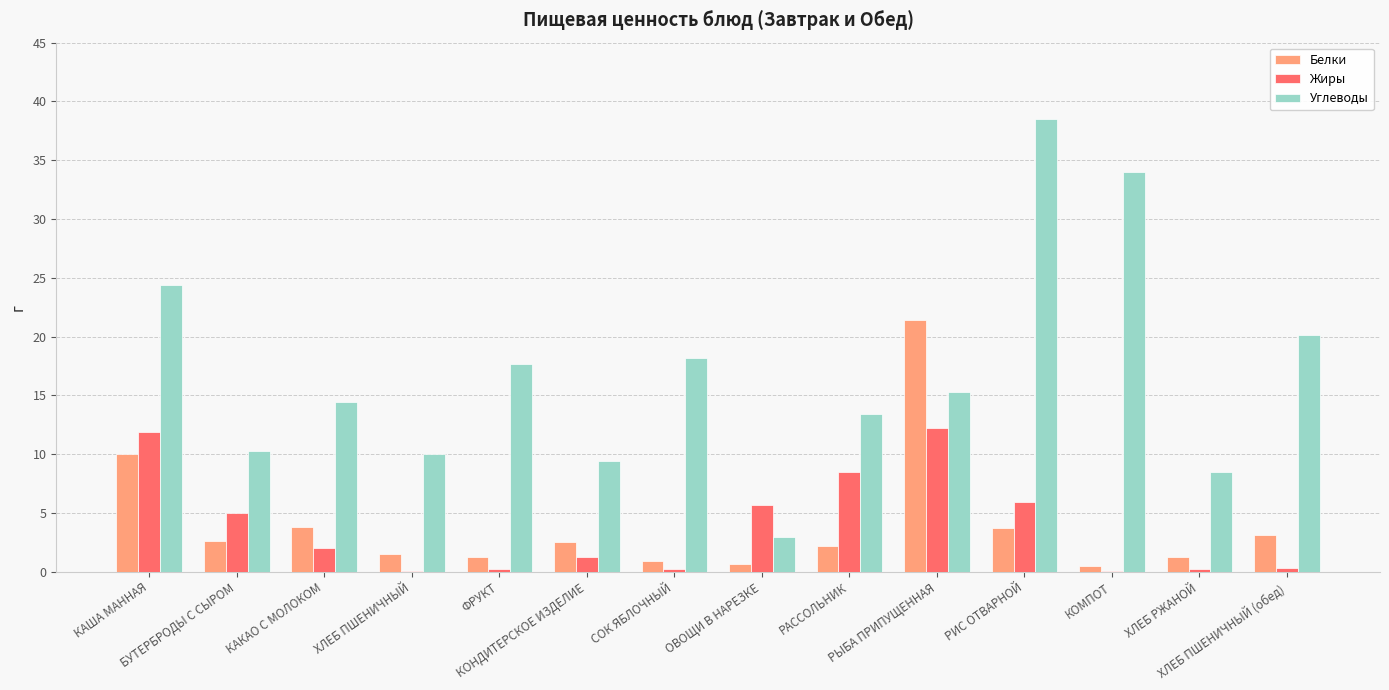

Which series has the largest total across all categories?

Углеводы